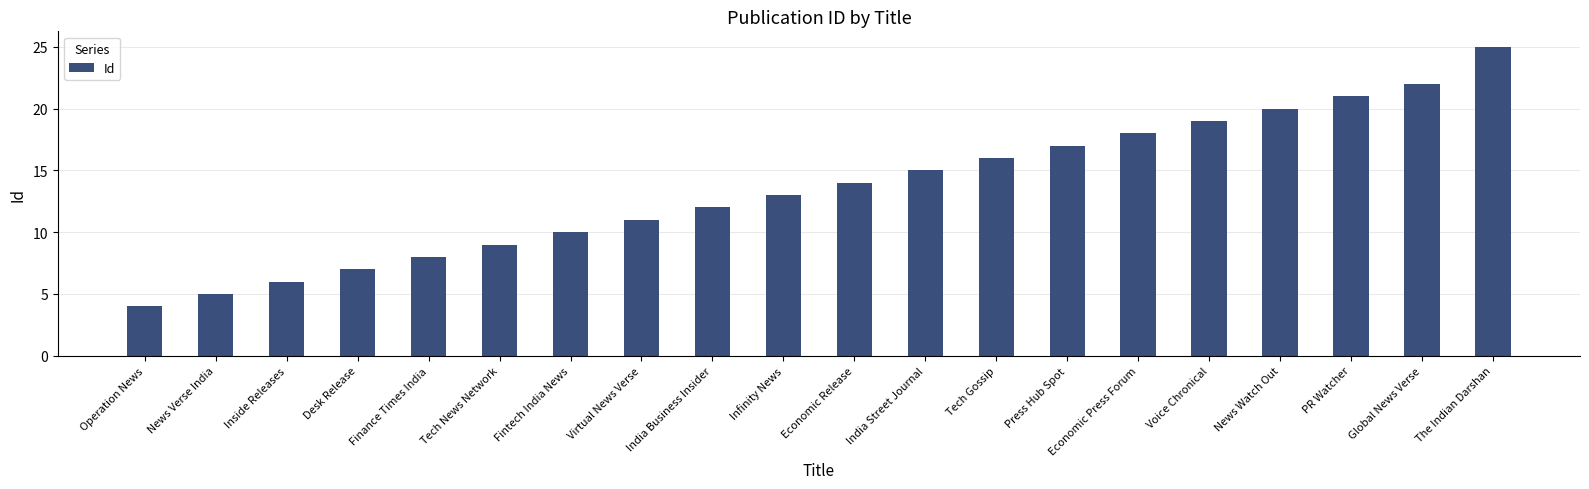

Which label corresponds to the largest value in the chart?

The Indian Darshan